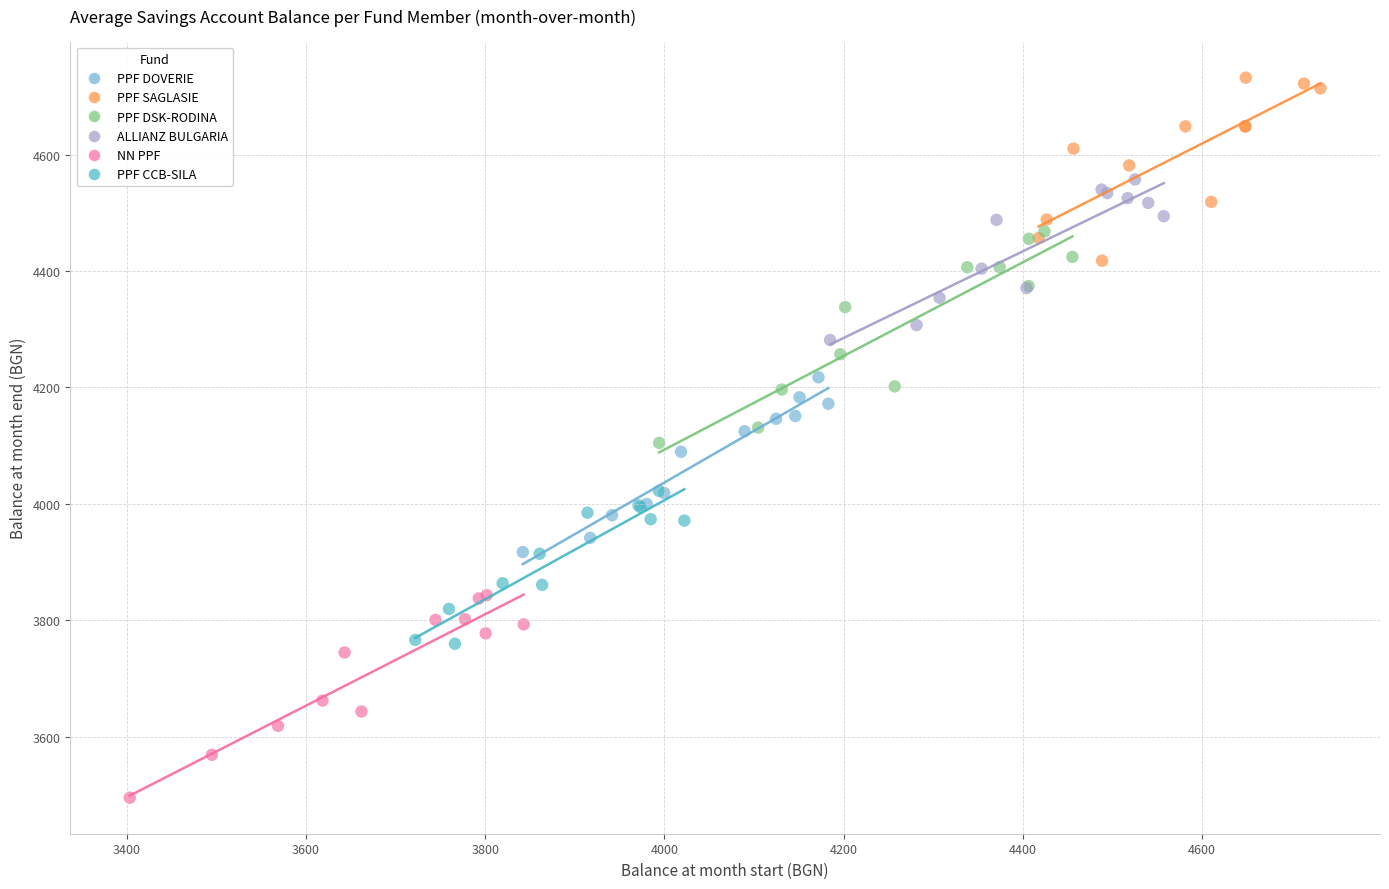

Which series contains the highest Y value?

PPF SAGLASIE